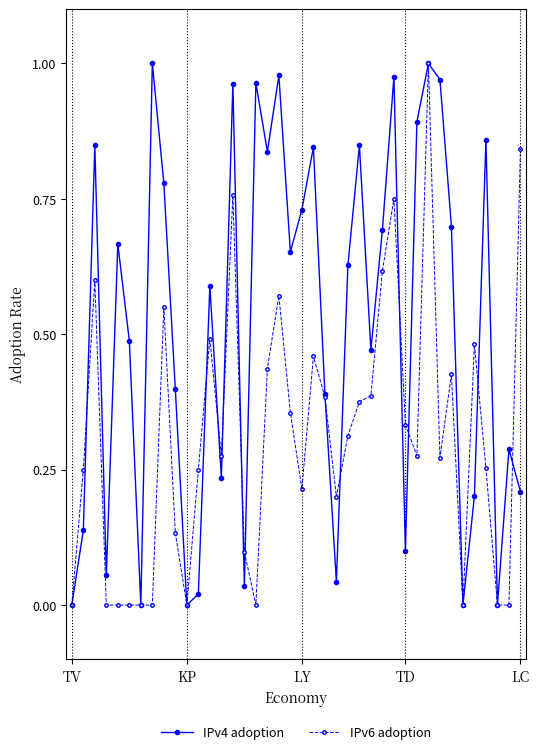

How many data points does each series have?

40